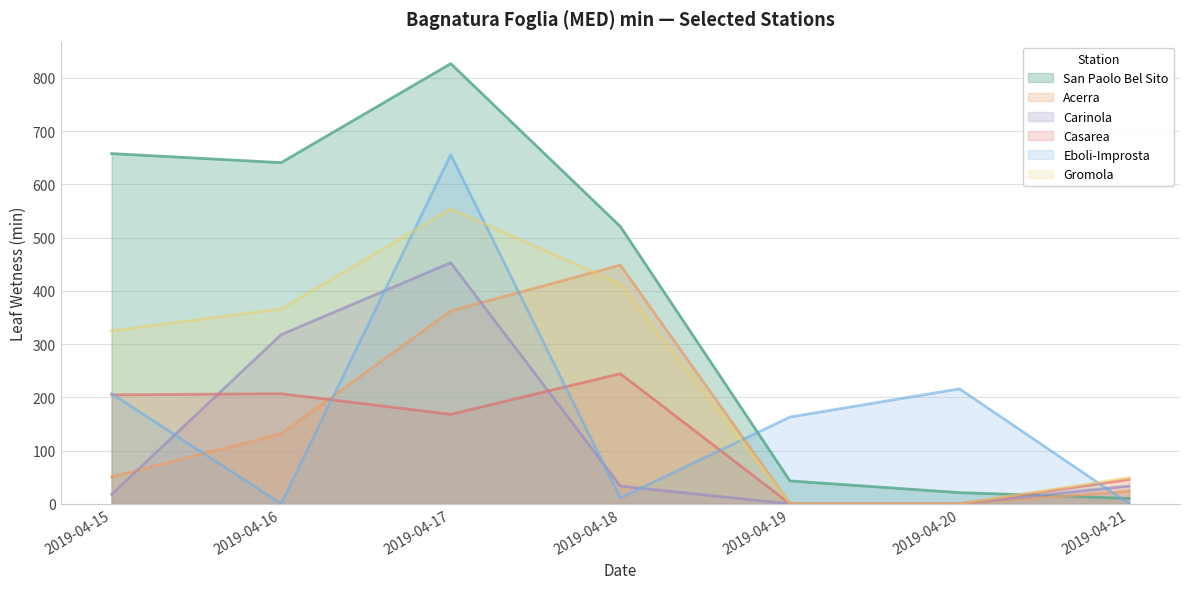

How many lines are shown in the chart?

6